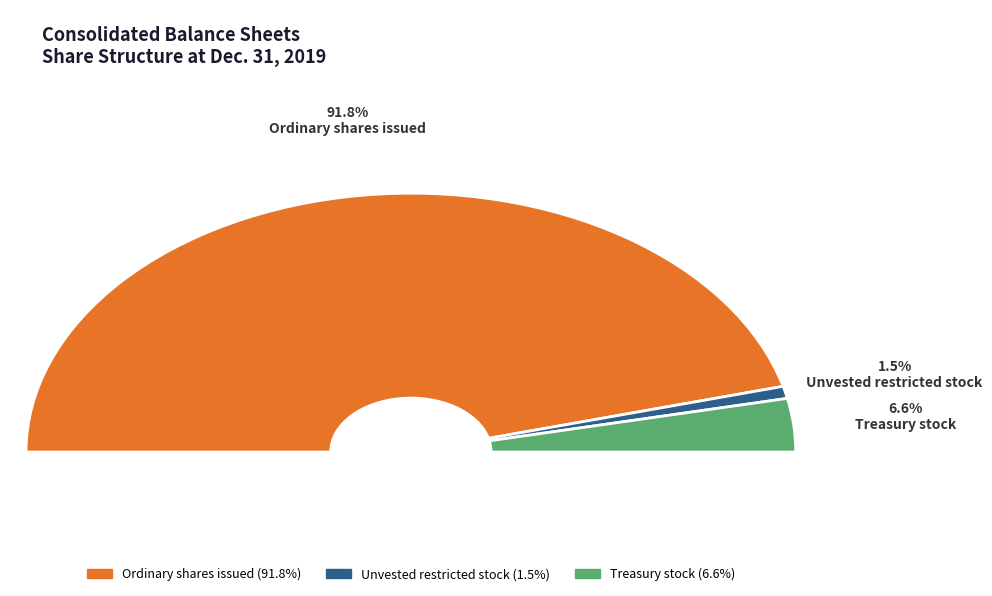

What is the largest slice in the pie chart?

Ordinary shares issued